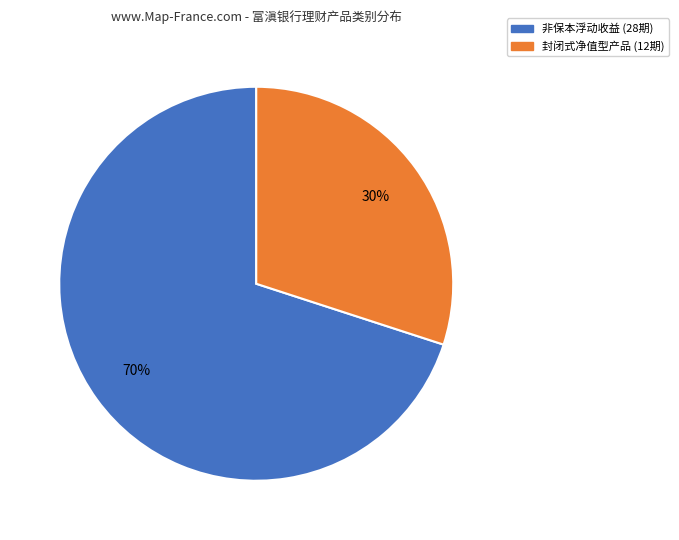

Does any single category account for the majority?

Yes